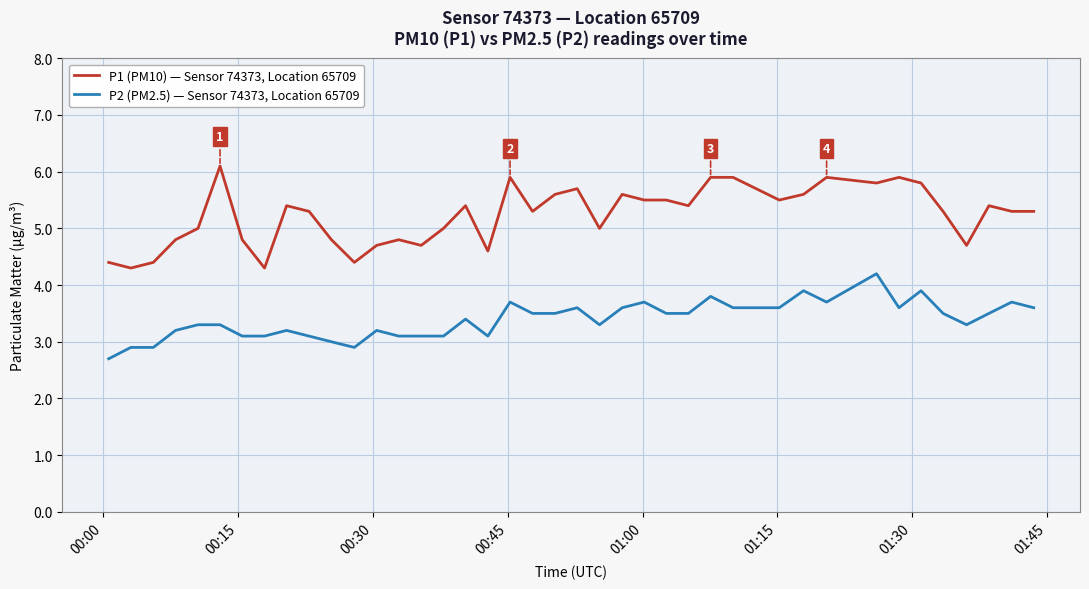

What is the difference between the maximum and second lowest values in the P2 (PM2.5) — Sensor 74373, Location 65709 series?

1.3